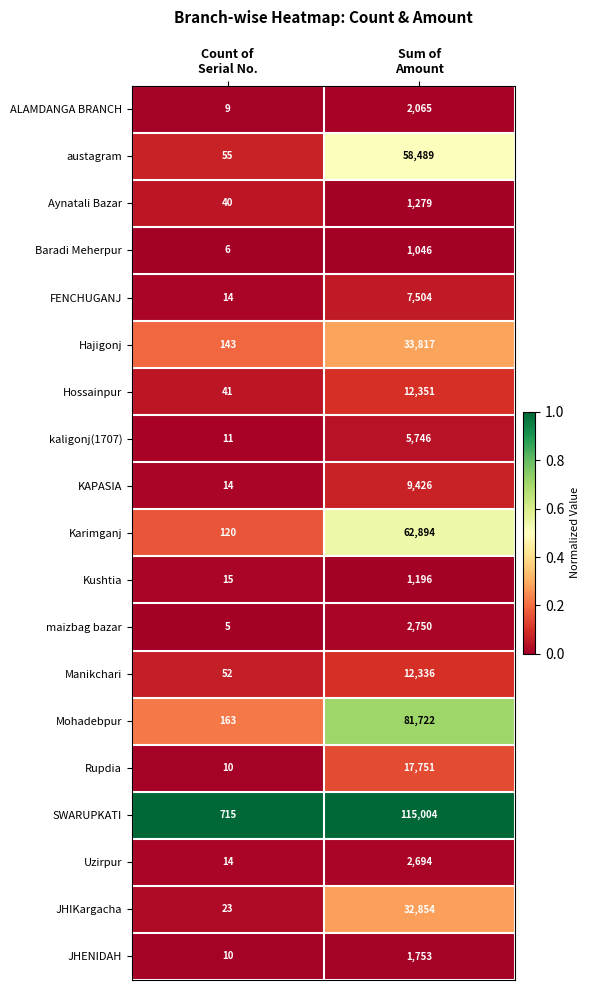

Which series has the largest total across all categories?

SWARUPKATI